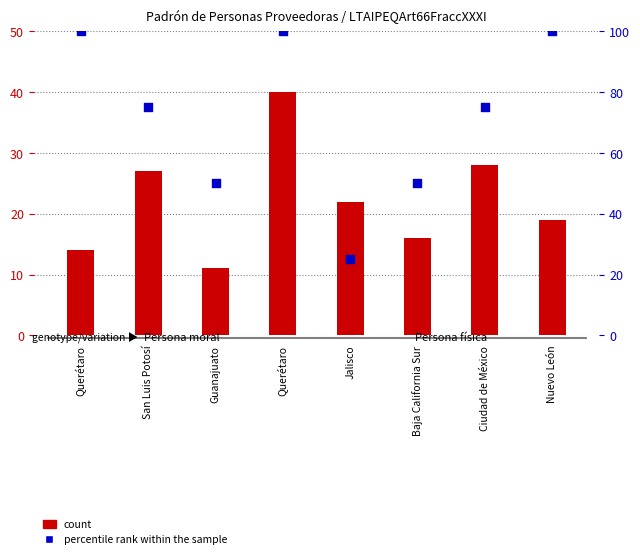

What are all the series names shown in the legend?

count, percentile rank within the sample